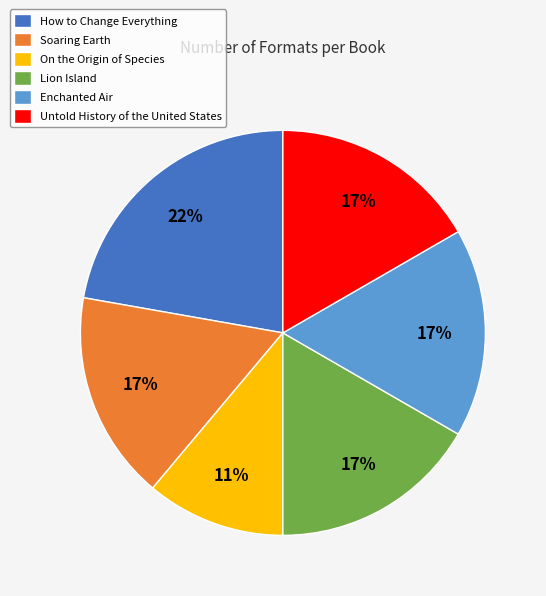

To the nearest percent, what portion does Soaring Earth represent?

17%